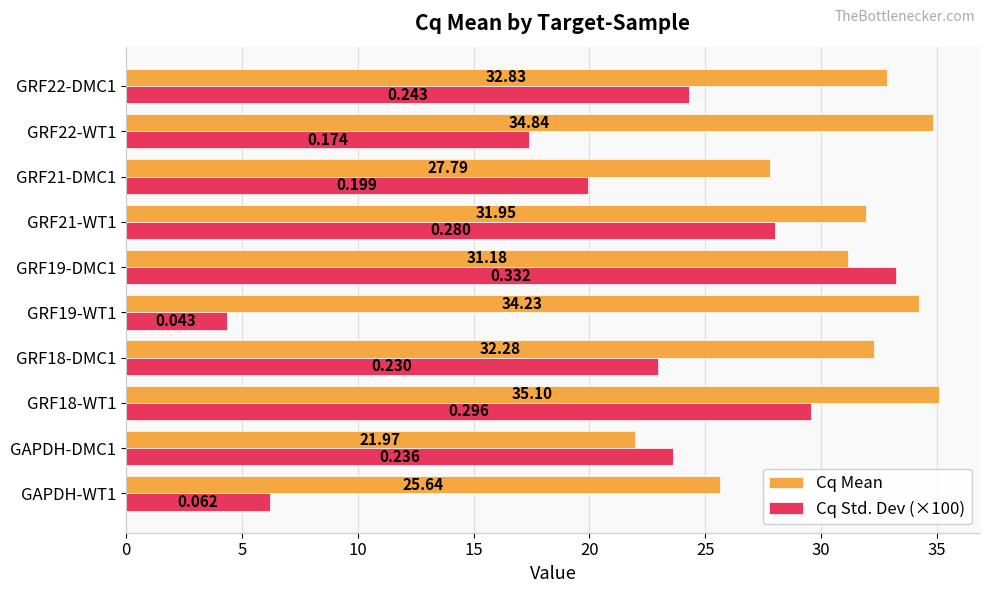

Which series has the largest total across all categories?

Cq Mean